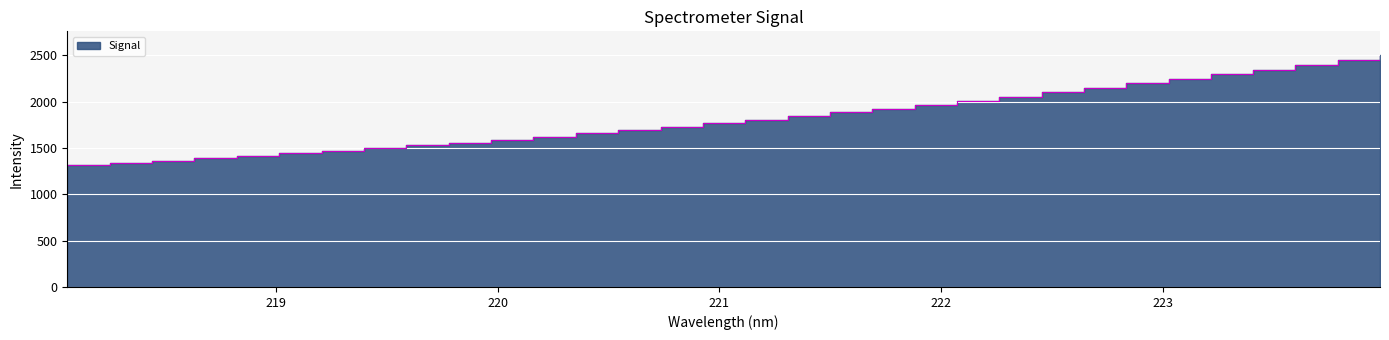

Reading left to right, extract all data points from this chart.

1314.7	1337.7	1361.5	1389.5	1413.6	1440.7	1469.0	1498.0	1528.3	1558.0	1589.4	1623.3	1657.5	1693.2	1729.2	1766.4	1804.4	1844.4	1882.5	1921.5	1964.8	2009.1	2054.0	2102.1	2146.4	2197.4	2245.2	2292.5	2345.2	2397.2	2449.2	2507.4